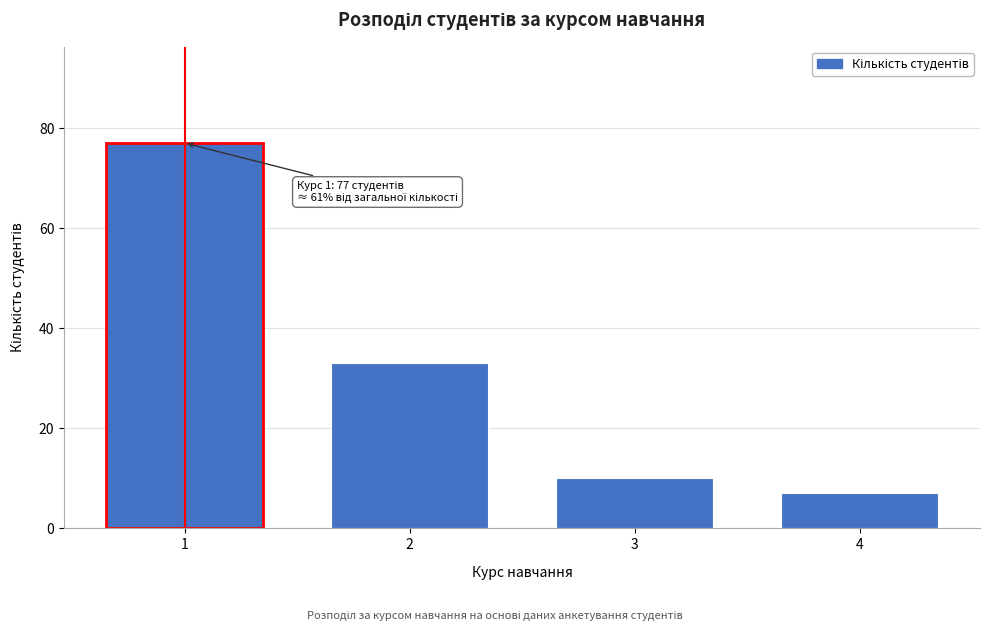

Reading left to right, extract all data points from this chart.

77	33	10	7